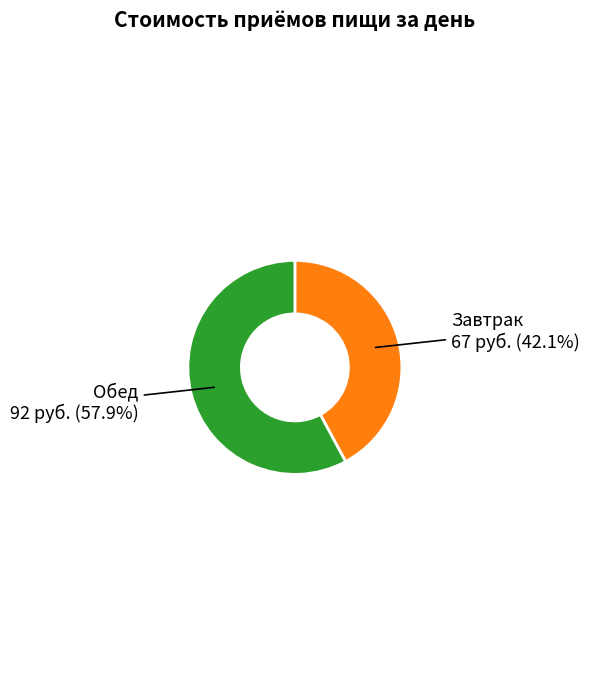

The Обед slice represents 58% of the pie. True or false?

True